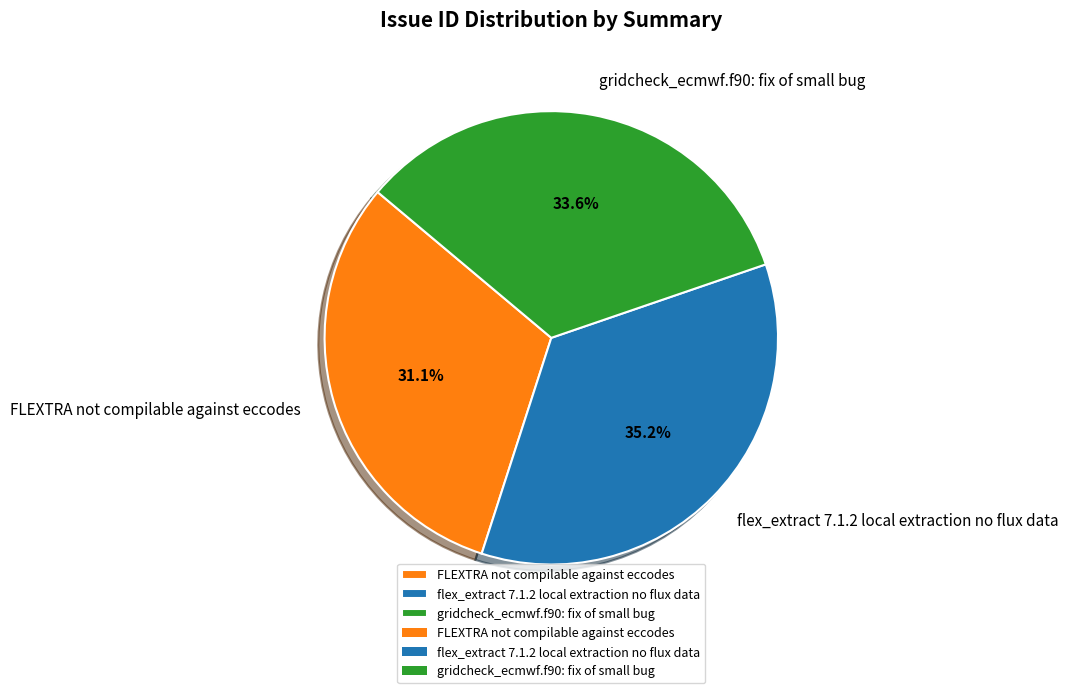

The FLEXTRA not compilable against eccodes slice represents 37% of the pie. True or false?

False